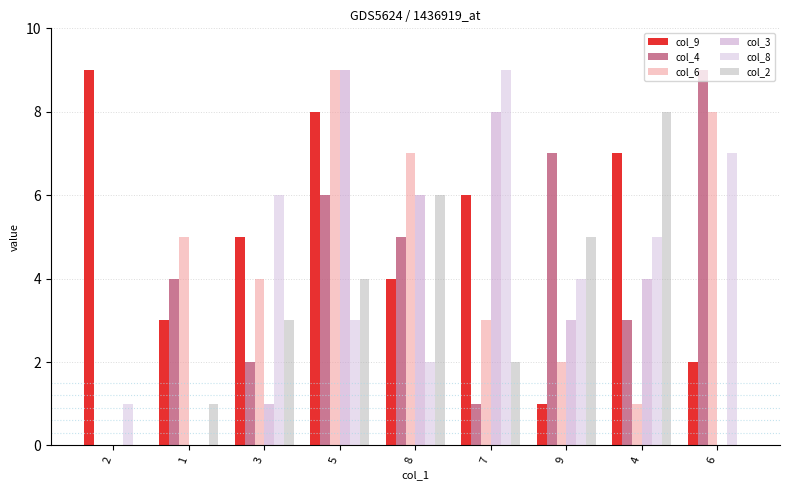

Reading left to right, list all the values displayed in this chart.

col_9: 9	3	5	8	4	6	1	7	2
col_4: 0	4	2	6	5	1	7	3	9
col_6: 0	5	4	9	7	3	2	1	8
col_3: 0	0	1	9	6	8	3	4	0
col_8: 1	0	6	3	2	9	4	5	7
col_2: 0	1	3	4	6	2	5	8	0